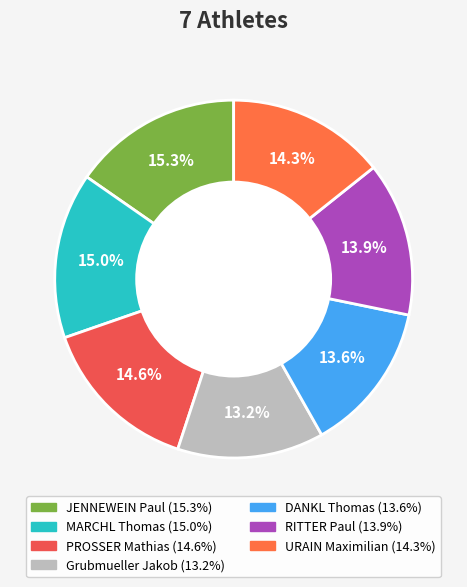

How many slices are in this pie chart?

7